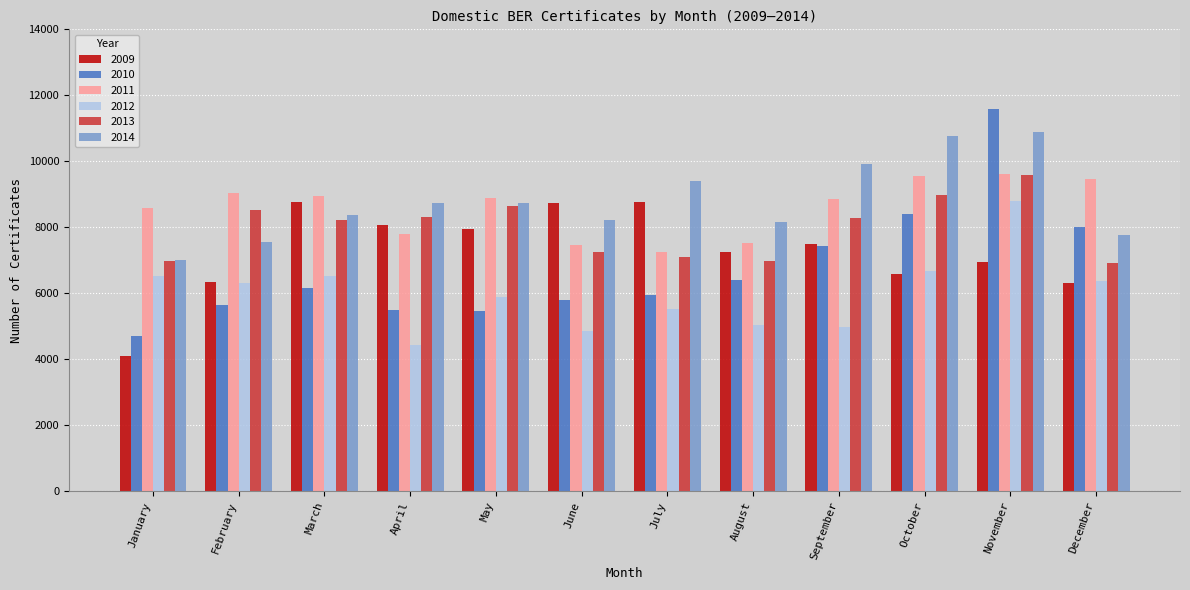

What is the average value of the 2010 series?

6754